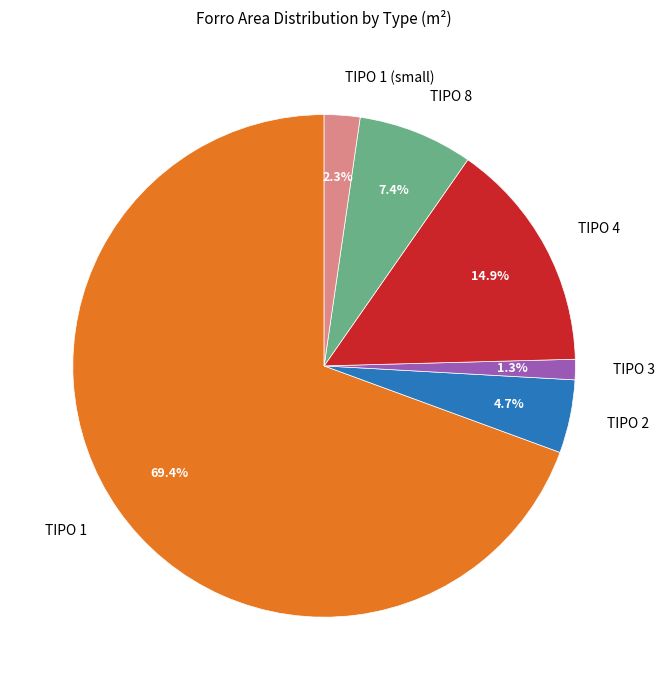

Which category has the smallest portion of the pie?

TIPO 3